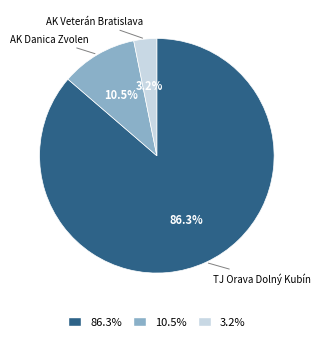

Which category has the smallest portion of the pie?

3.2%